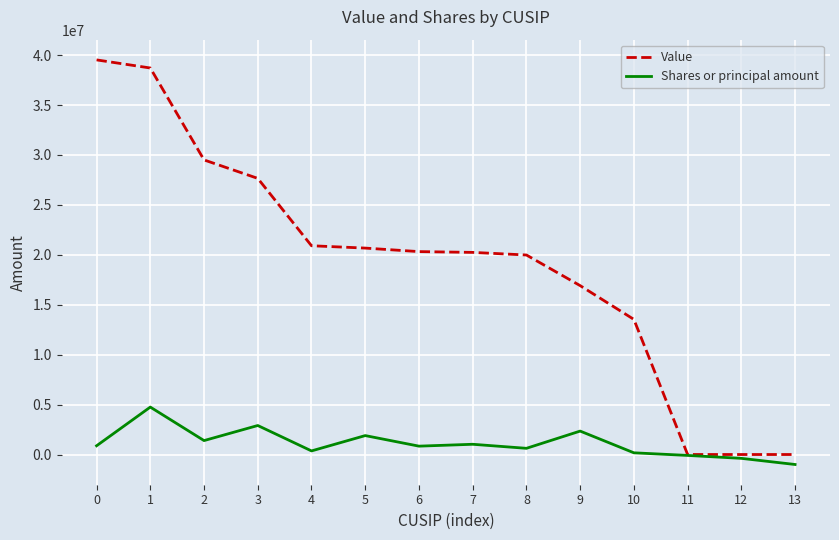

True or false: Shares or principal amount has more than 0 interior local peaks.

True